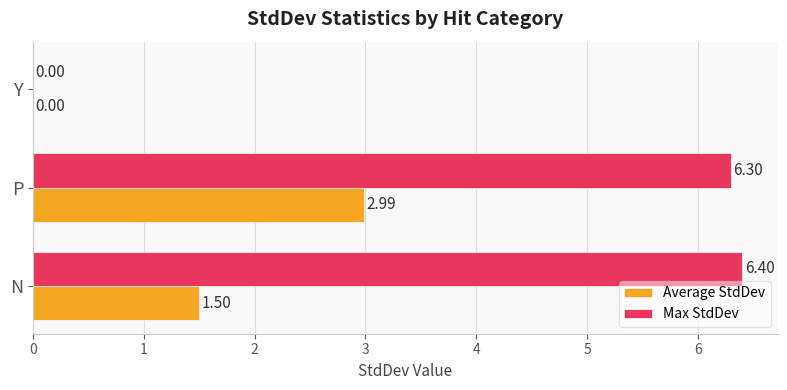

Where is Max StdDev nearest to the value 3?

Y